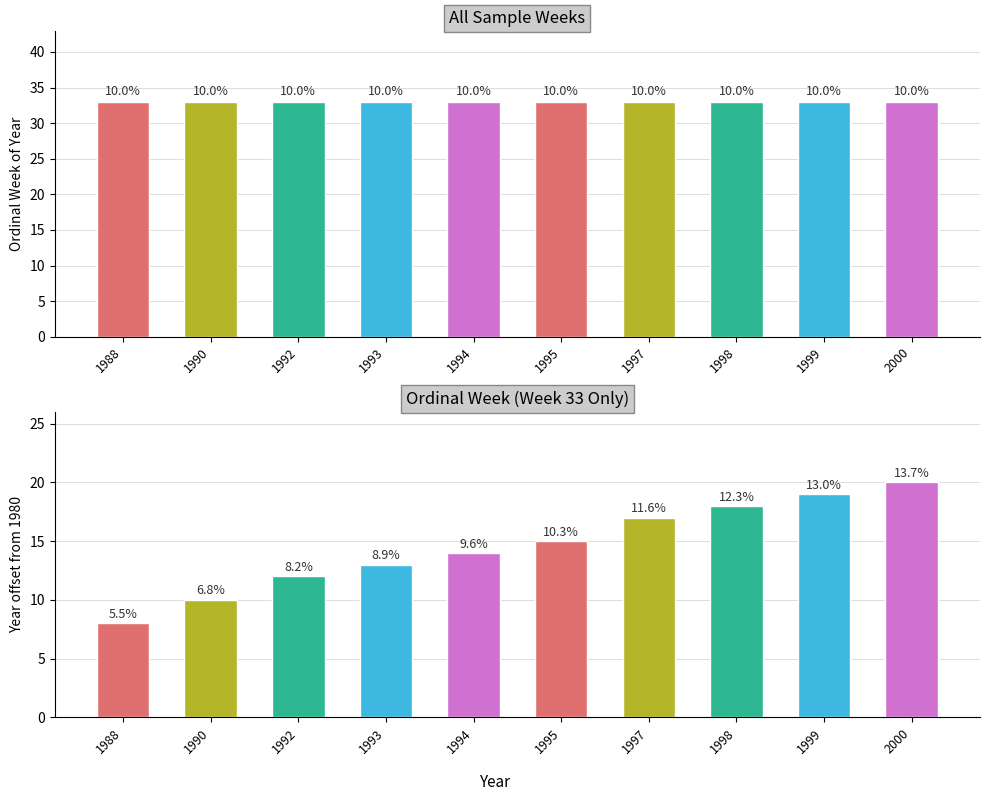

What is the sum of all ordinal week of year values?

330